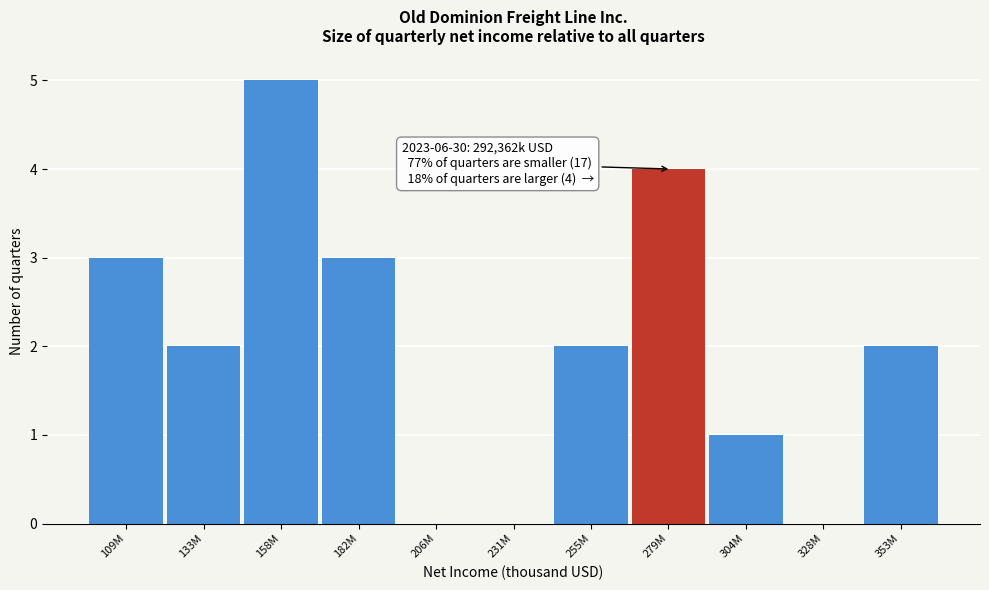

Reading left to right, extract all data points from this chart.

109M=3	133M=2	158M=5	182M=3	206M=0	231M=0	255M=2	279M=4	304M=1	328M=0	353M=2